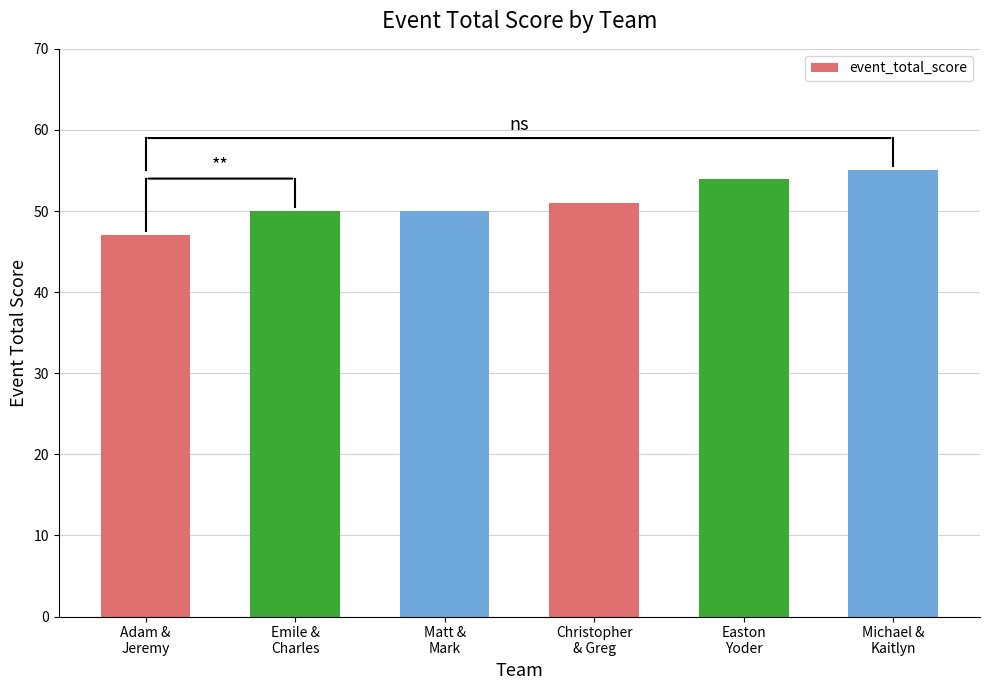

The chart shows a value of 55 at Michael &
Kaitlyn. True or false?

True